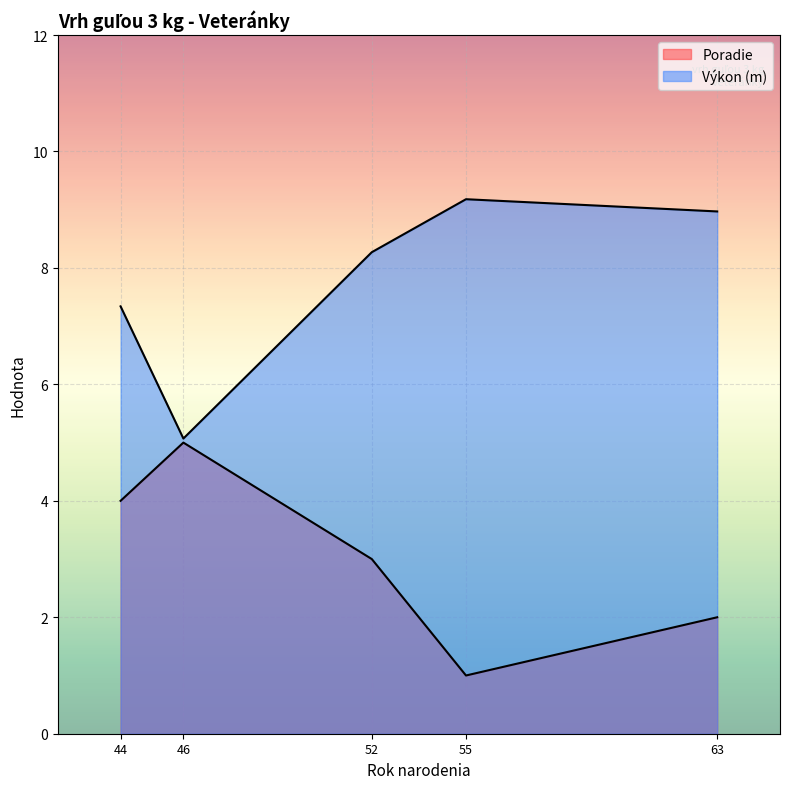

What is the difference between the Poradie values at Poláková Eva (44) and Tarnócai Éva (63)?

2.0